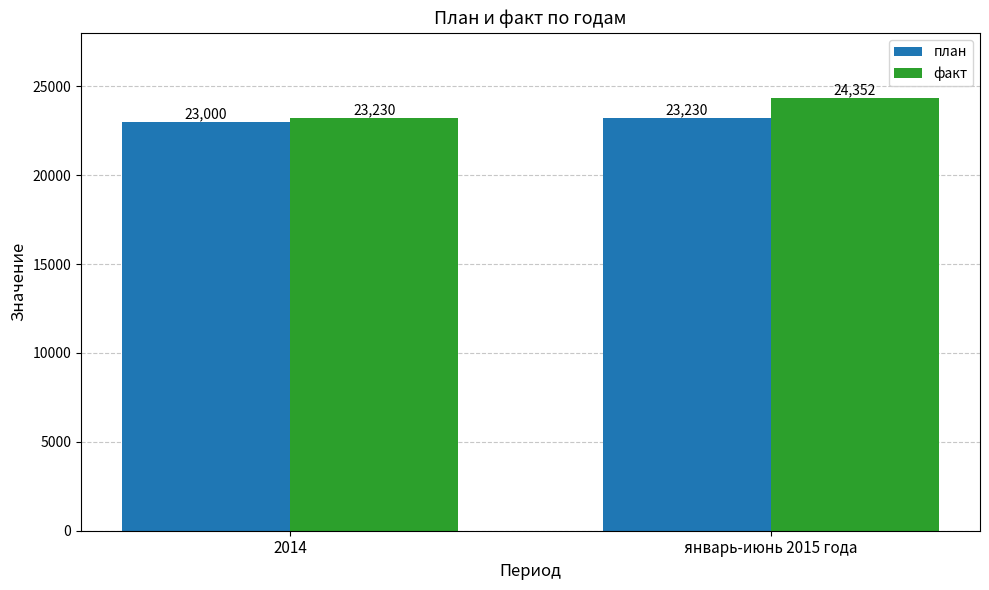

How many categories are shown in the chart?

2